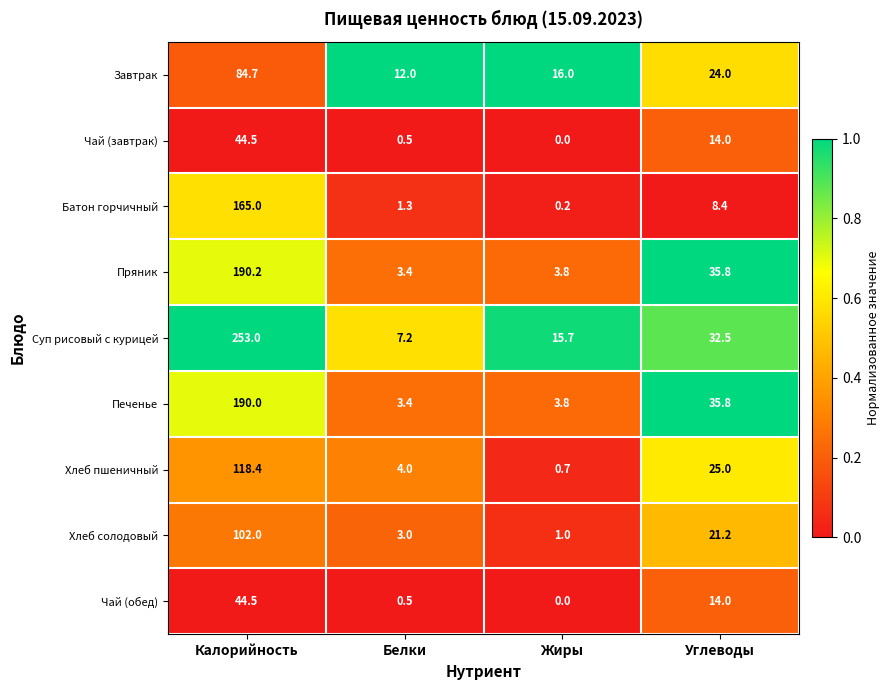

Which label corresponds to the largest value in the chart?

Калорийность